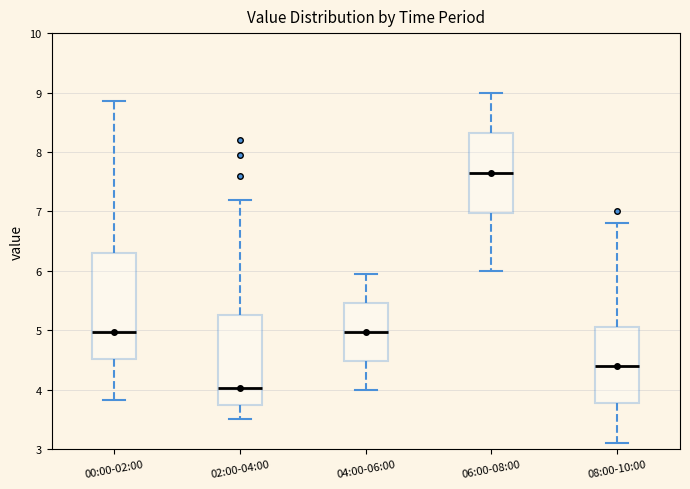

Reading left to right, transcribe this box plot: for each box, give where its median line is, the range the box spans, and where its two whiskers end, as read against the y-axis. The values are not printed on the chart, so give them approximately, as read against the axis.

00:00-02:00: median 5.0, box 4.5 to 6.3, whiskers 3.8 to 8.9
02:00-04:00: median 4.0, box 3.8 to 5.3, whiskers 3.5 to 7.2
04:00-06:00: median 5.0, box 4.5 to 5.5, whiskers 4.0 to 6.0
06:00-08:00: median 7.7, box 7.0 to 8.3, whiskers 6.0 to 9.0
08:00-10:00: median 4.4, box 3.8 to 5.1, whiskers 3.1 to 6.8